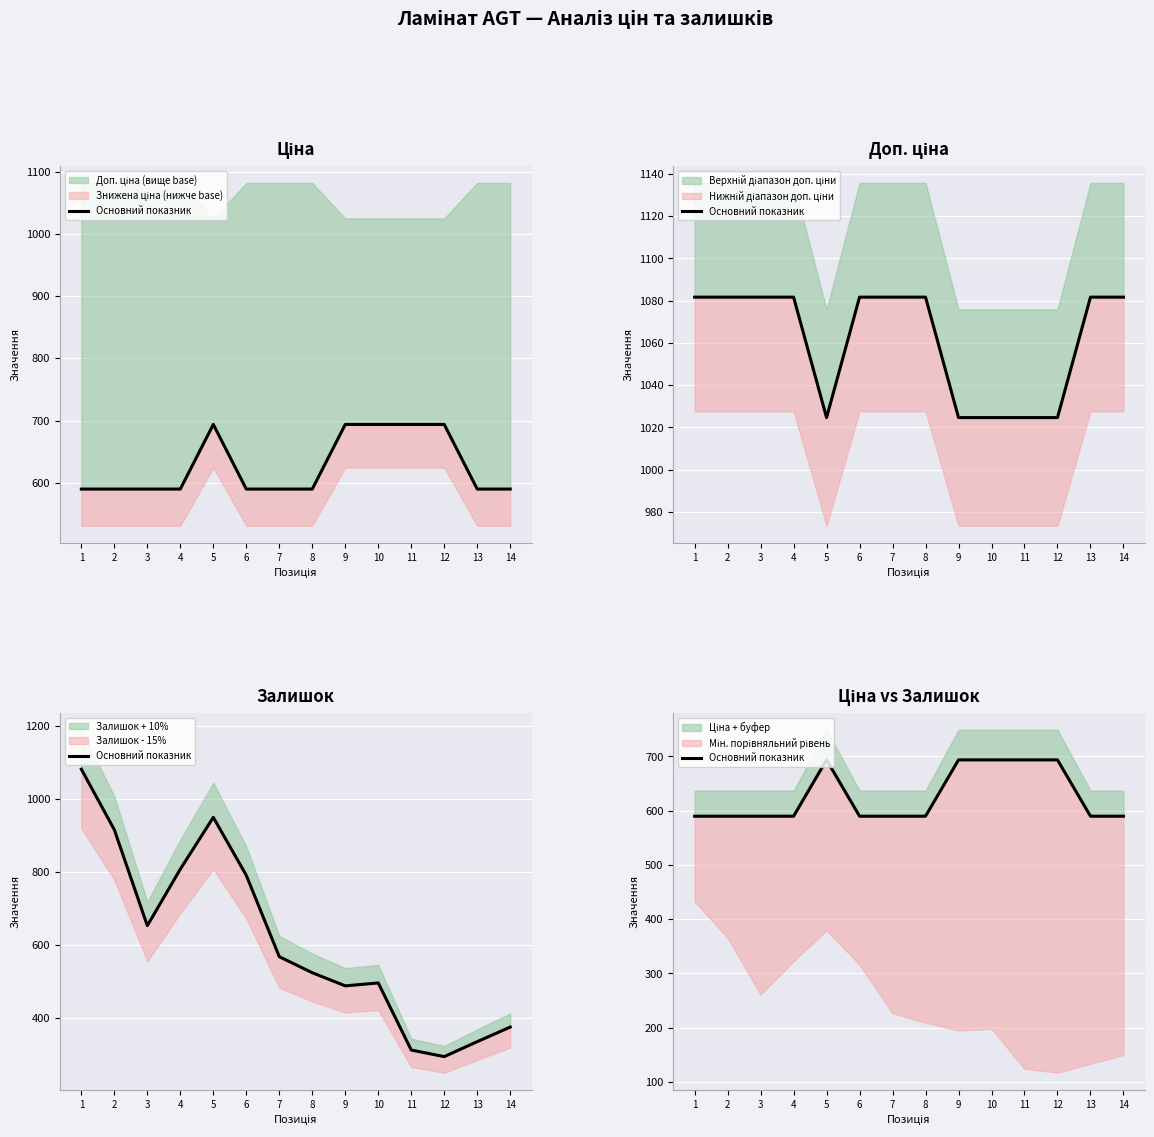

Between 10 and 8, which is larger?

10